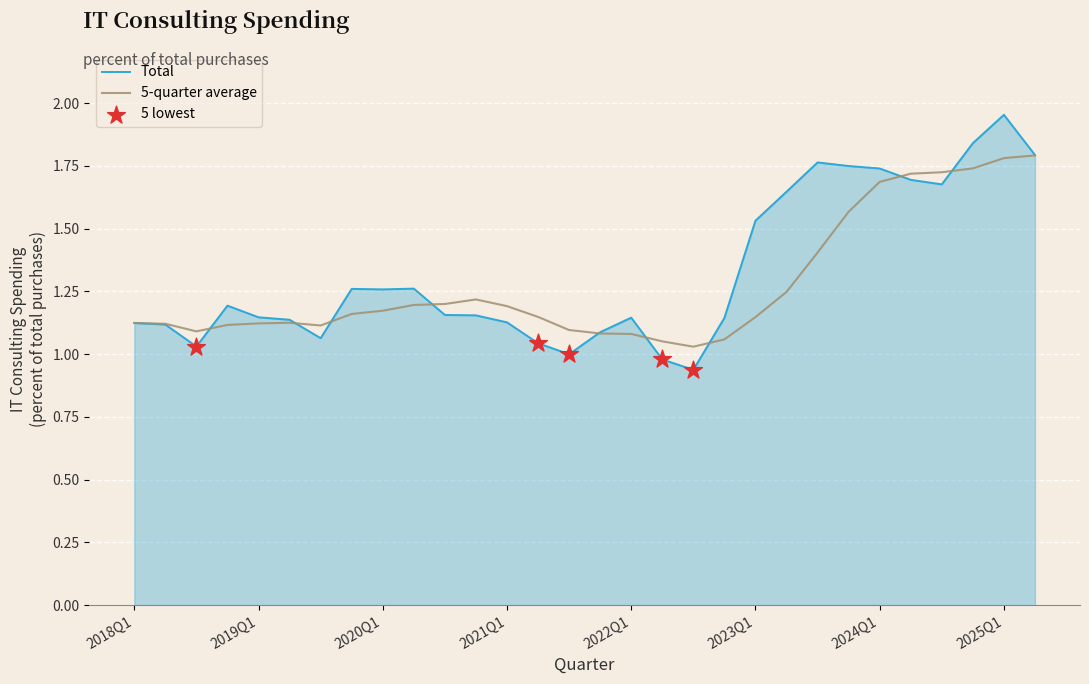

Which series has the largest range (max minus min)?

Total